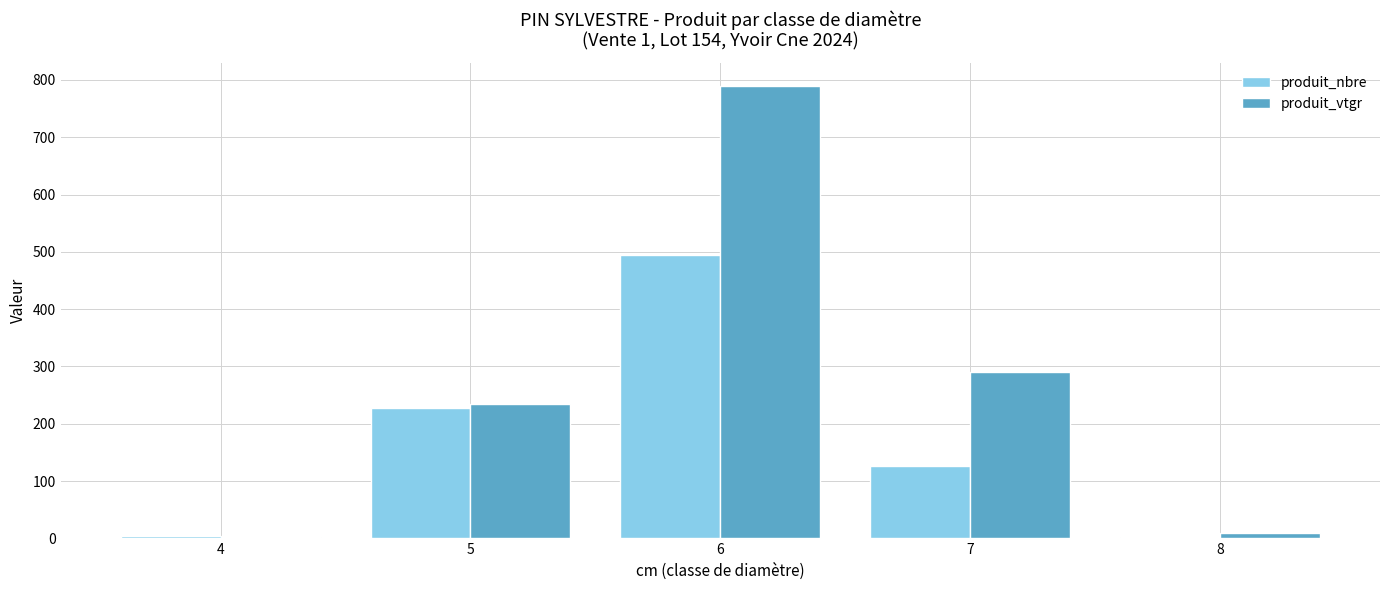

At which category is the sum across all series the highest?

6